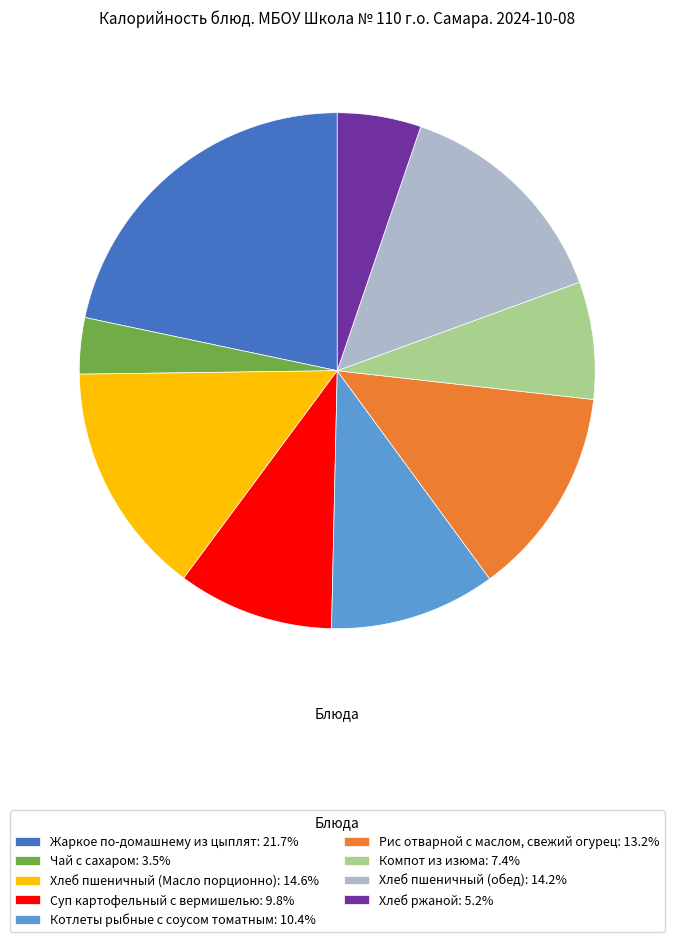

Is there a majority slice in this chart?

No